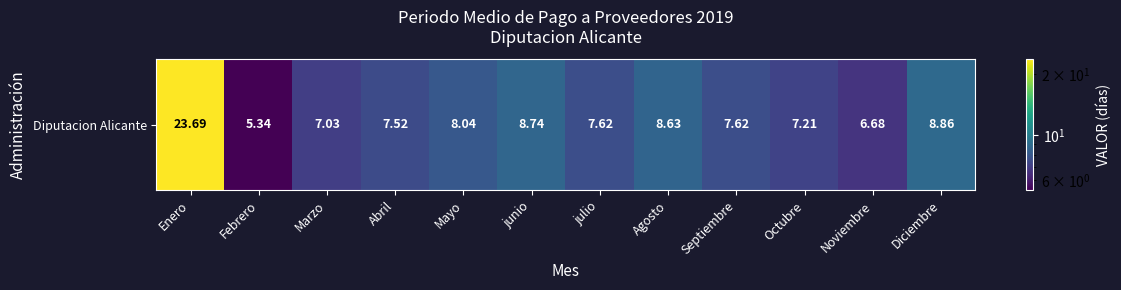

What is the average value?

8.9